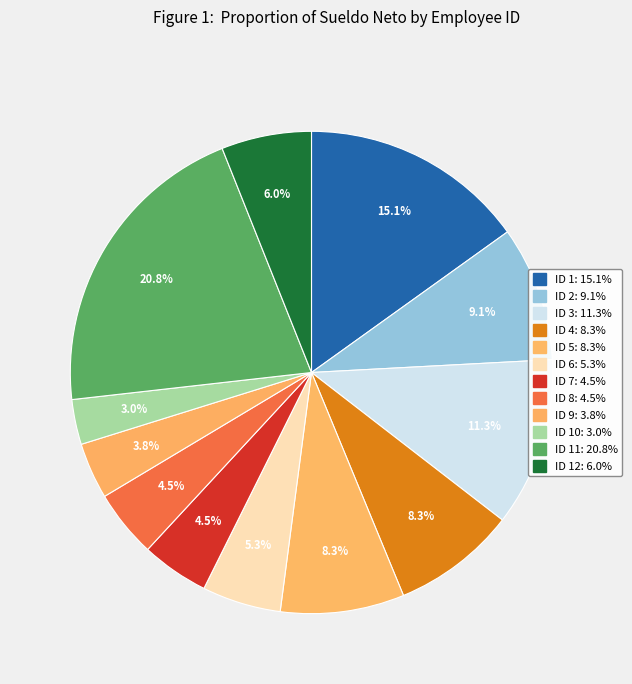

Rank the categories by value from highest to lowest.

ID 11, ID 1, ID 3, ID 2, ID 4, ID 5, ID 12, ID 6, ID 7, ID 8, ID 9, ID 10